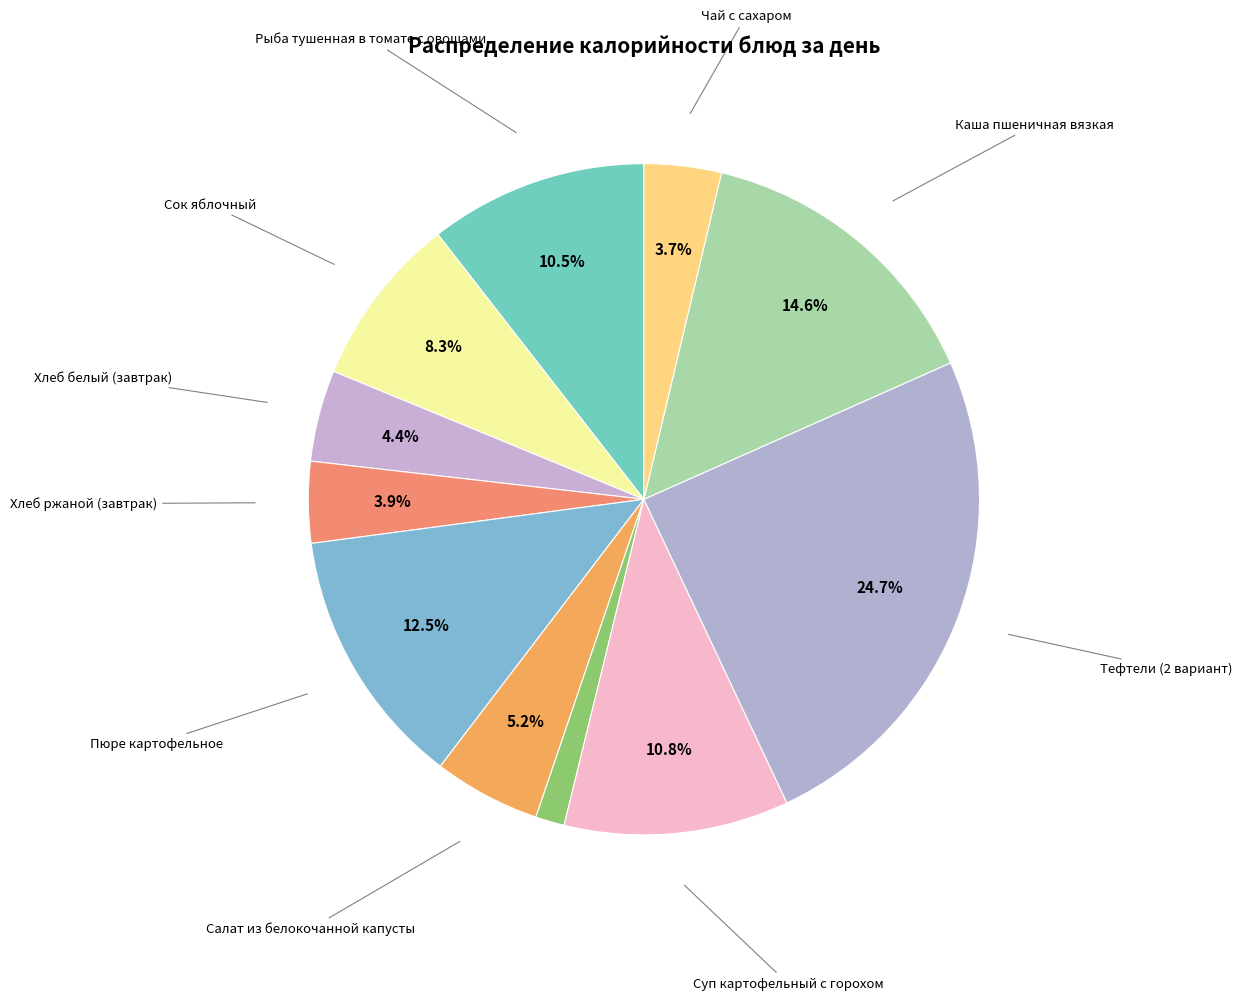

To the nearest percent, what is the average slice percentage?

9%